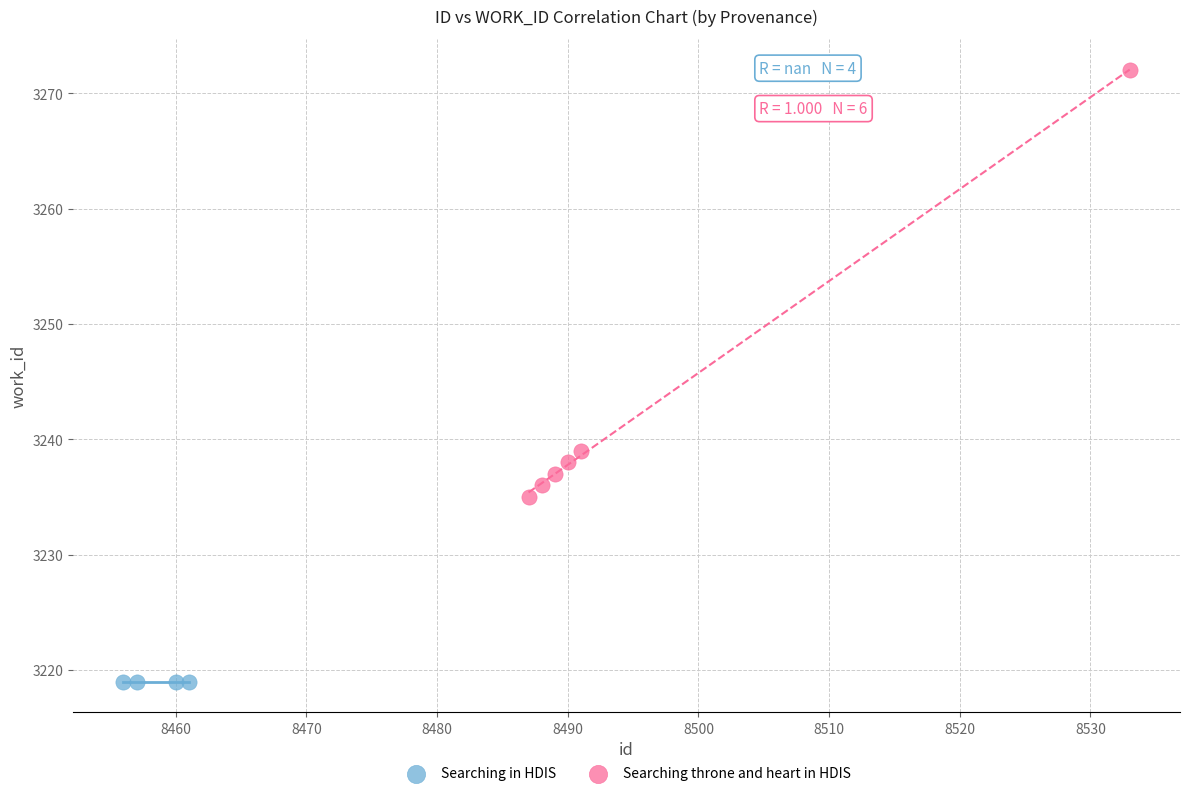

Which series reaches the minimum Y coordinate?

Searching in HDIS